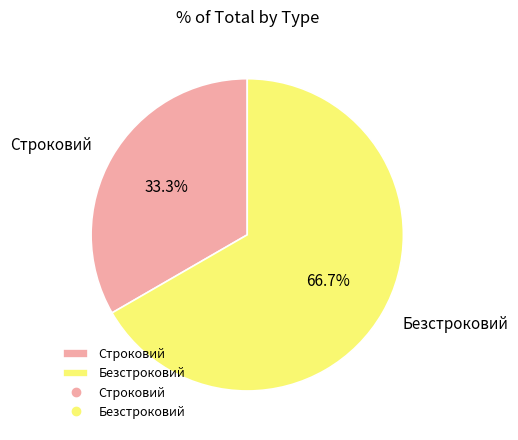

How many slices are in this pie chart?

2